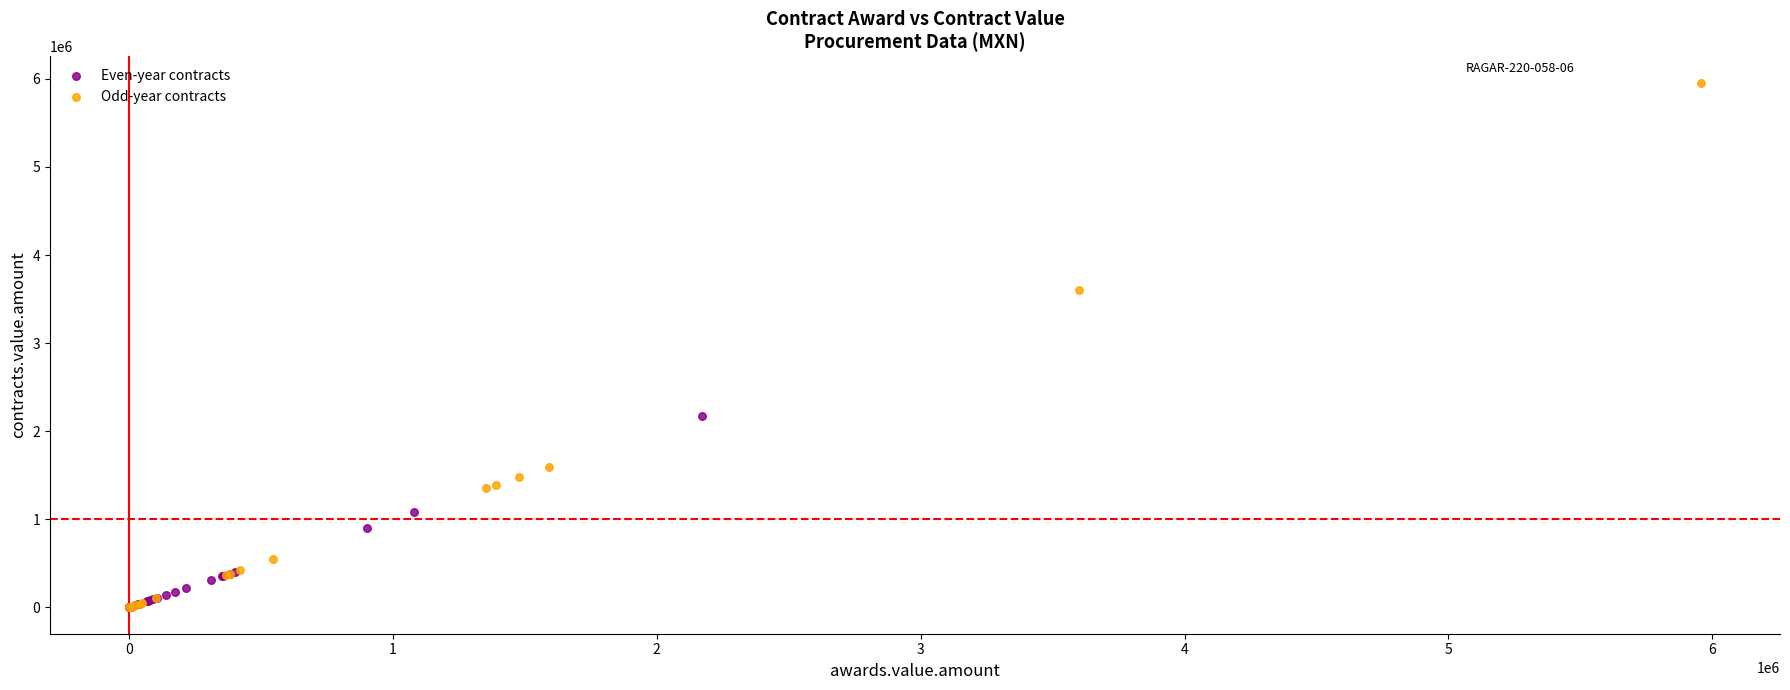

Which series contains the highest Y value?

Odd-year contracts